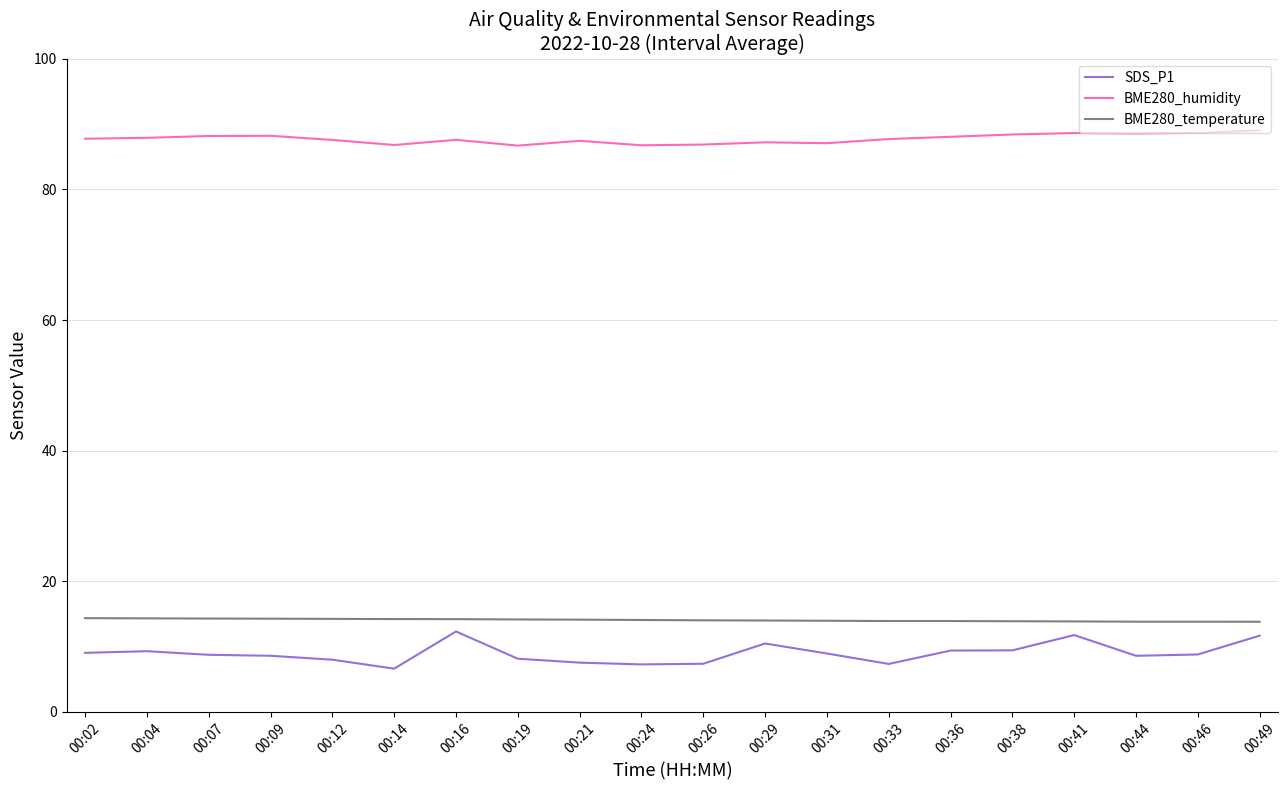

How many lines are shown in the chart?

3